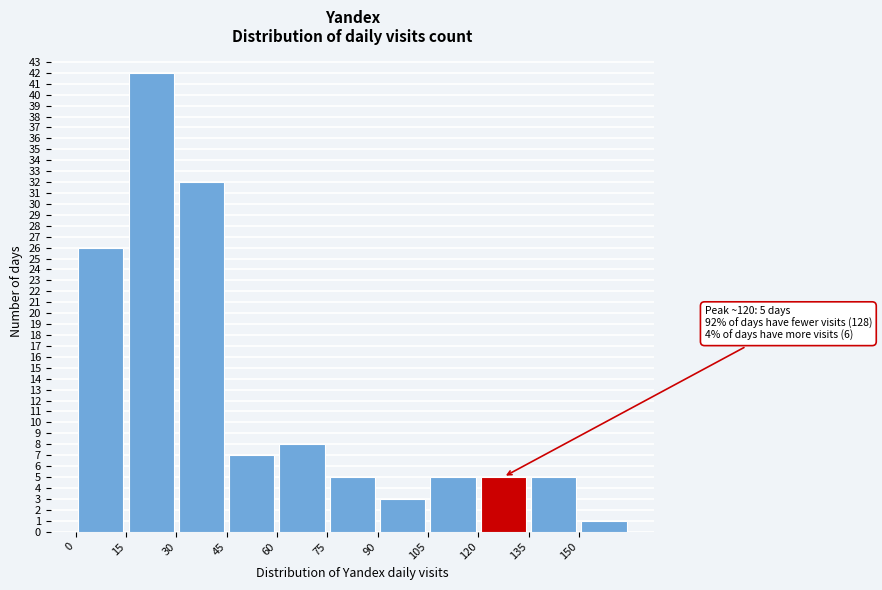

Over which range of the x-axis is the bar tallest?

15 to 30